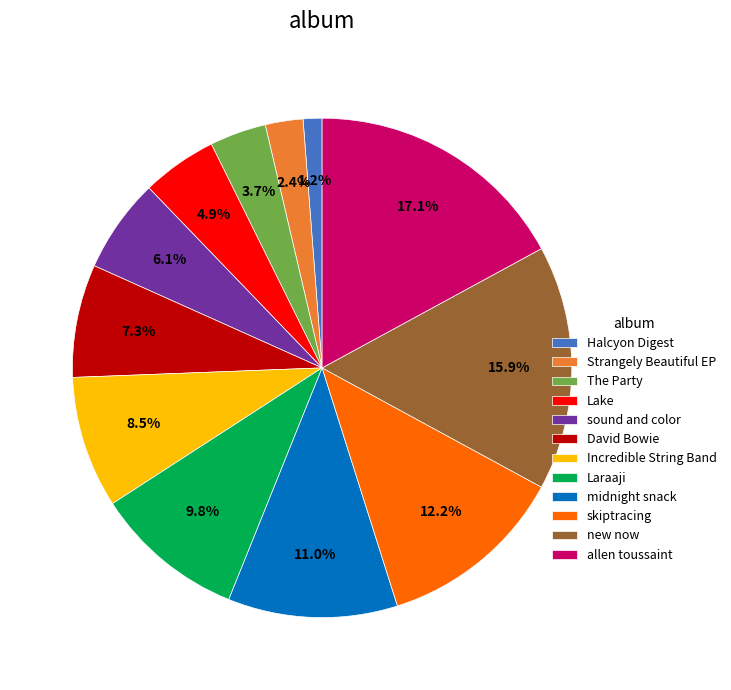

To the nearest percent, what portion does allen toussaint represent?

17%